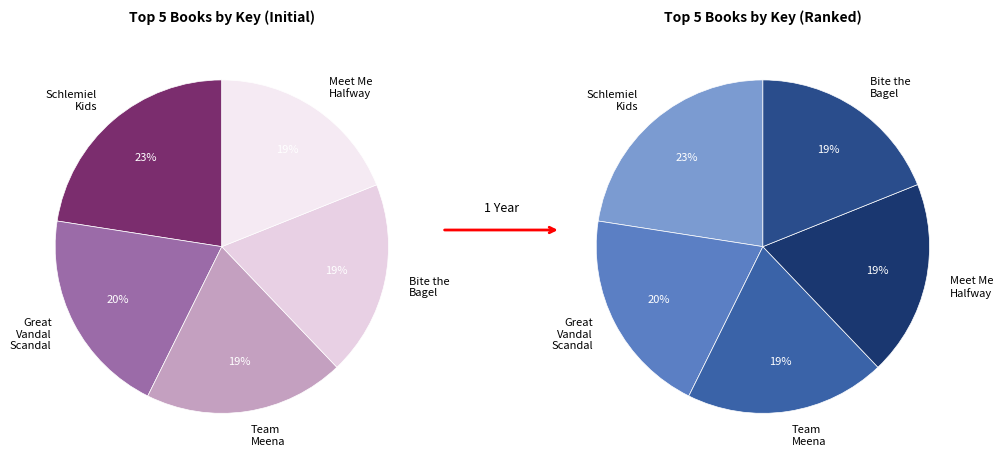

To the nearest percent, what is the average slice percentage?

20%